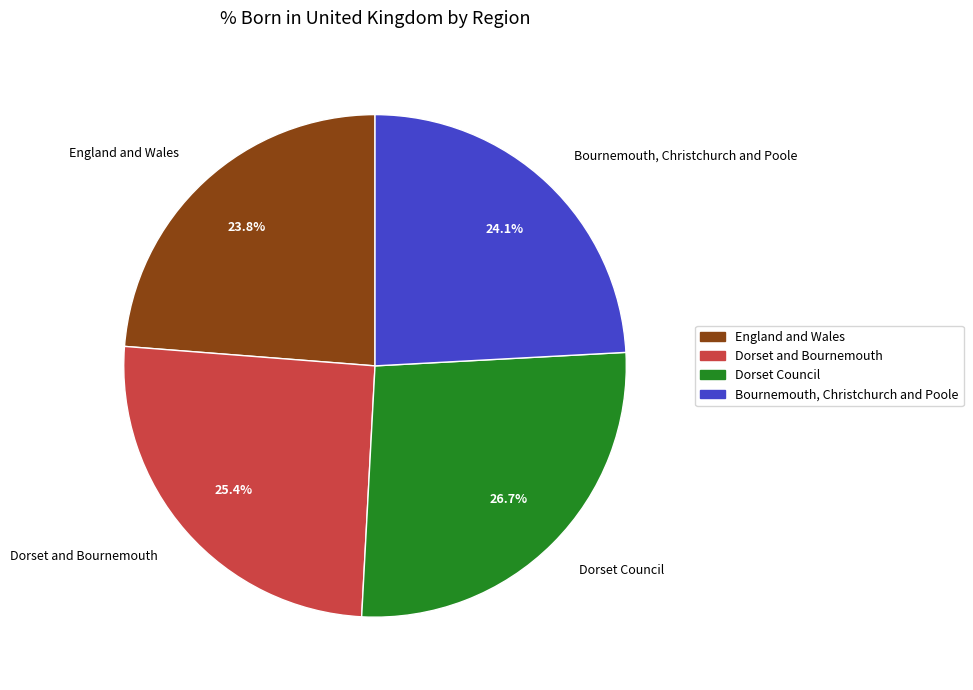

To the nearest percent, what portion does Bournemouth, Christchurch and Poole represent?

24%